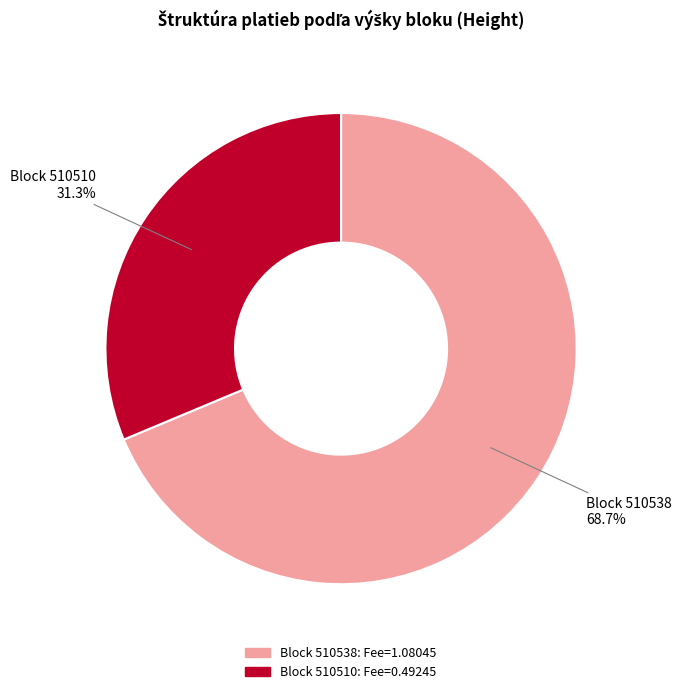

How many slices are in this pie chart?

2